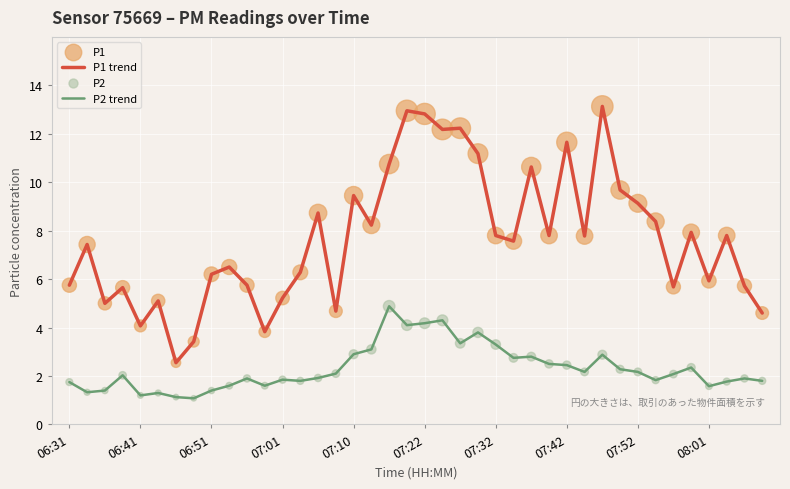

Which series has the largest total across all categories?

P1 trend